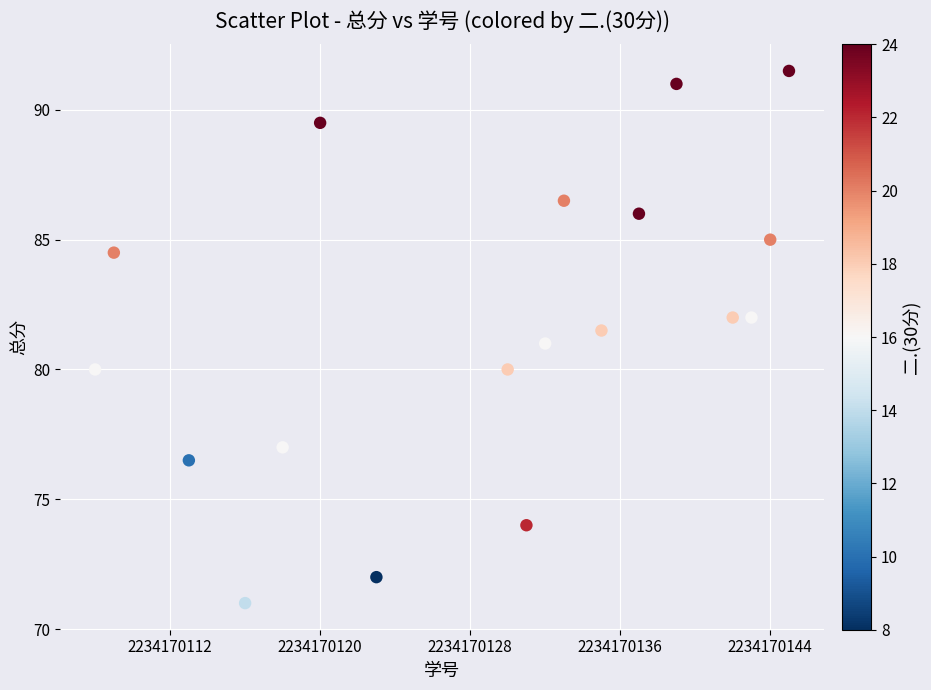

What is the range of X values (max minus min)?

37.0